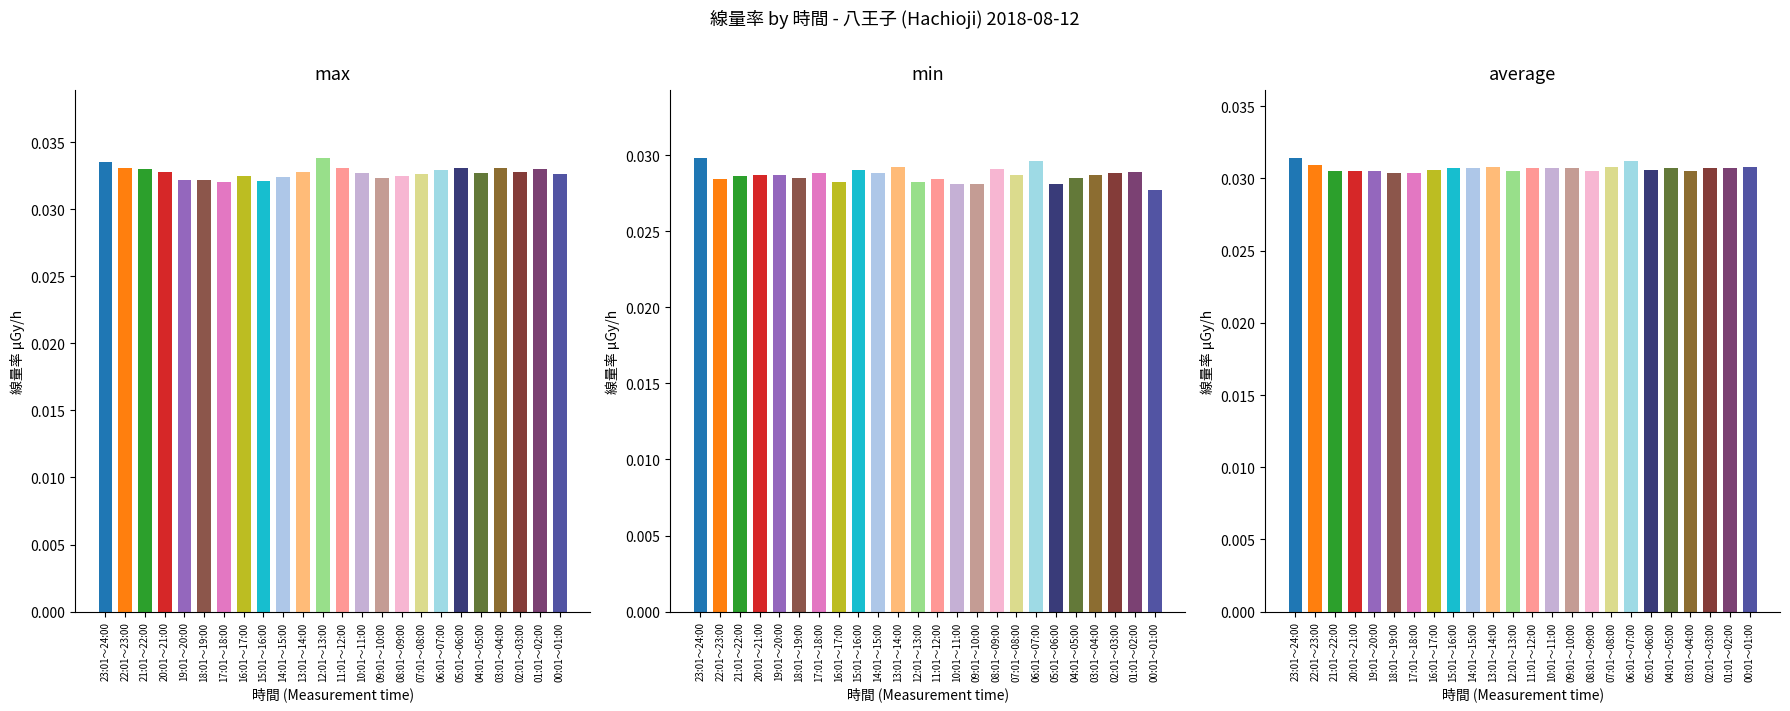

Between 23:01～24:00 and 04:01～05:00, which series saw the biggest shift?

線量率 最小値 (min) μGy/h